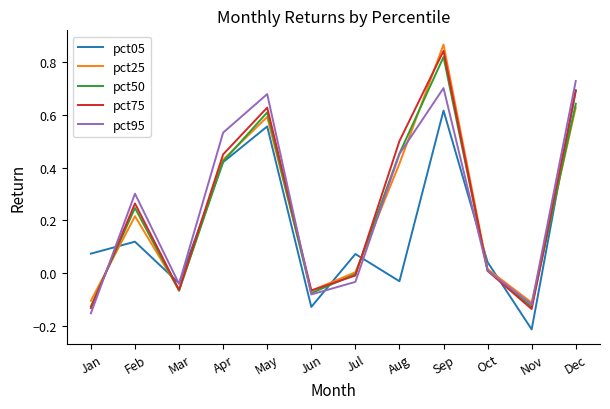

What are all the series names shown in the legend?

pct05, pct25, pct50, pct75, pct95